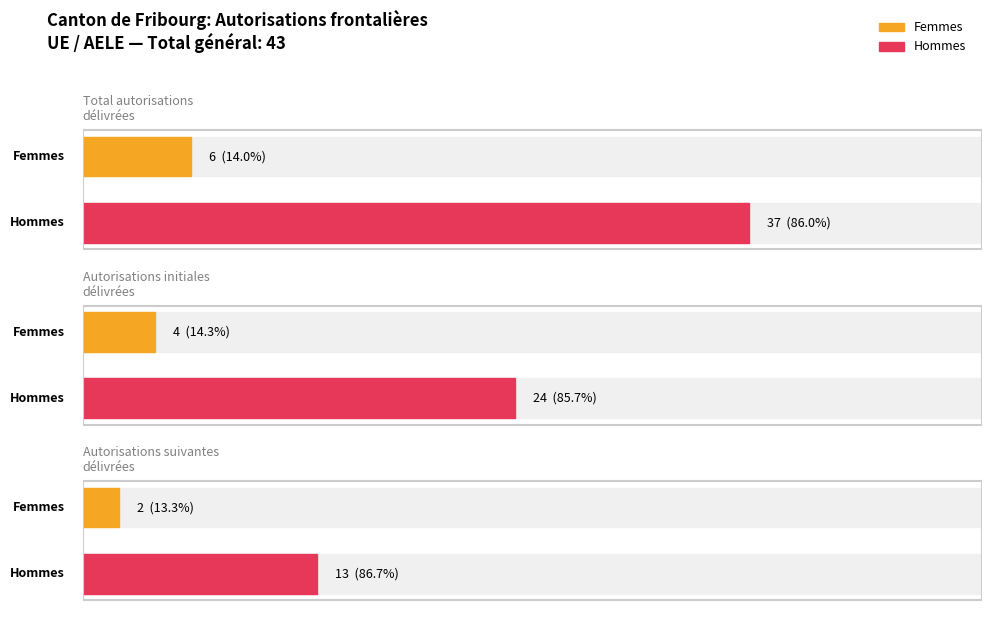

What is the difference between the maximum and minimum values in the Femmes series?

4